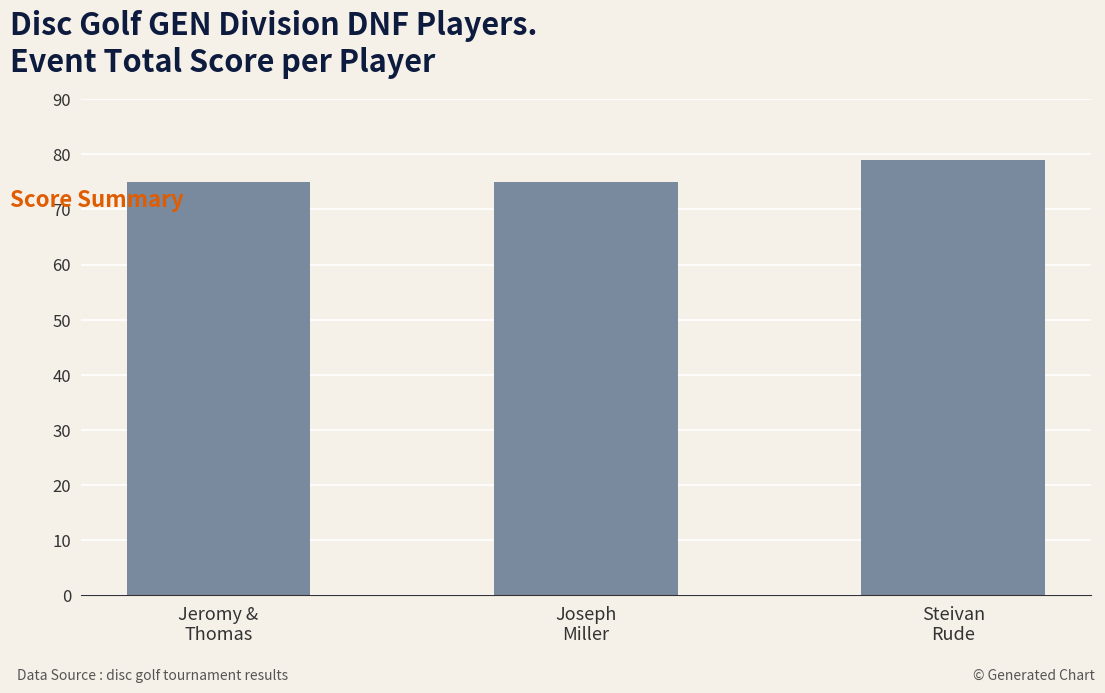

Approximately how many times larger is the value at Jeromy &
Thomas compared to Joseph
Miller?

1.0